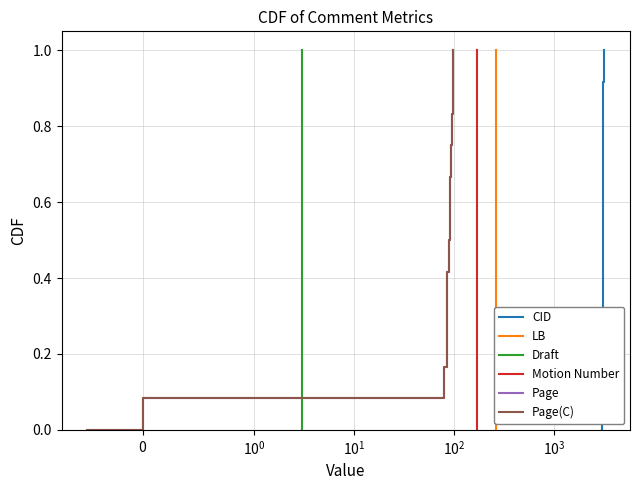

How many categories are shown in the chart?

13